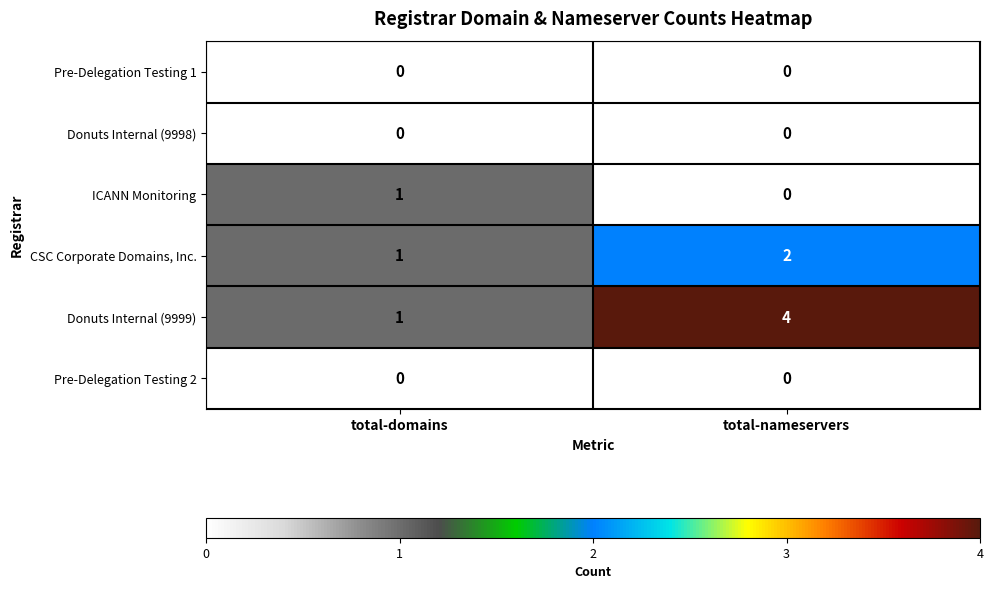

What is the greatest value displayed?

4